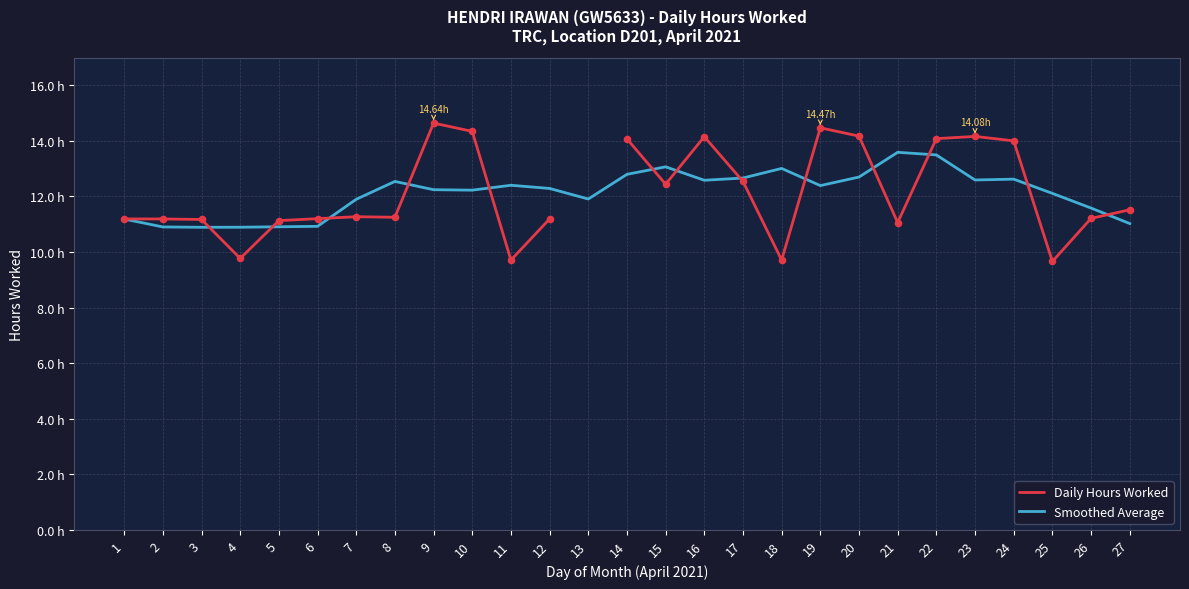

At which category is the sum across all series the highest?

22